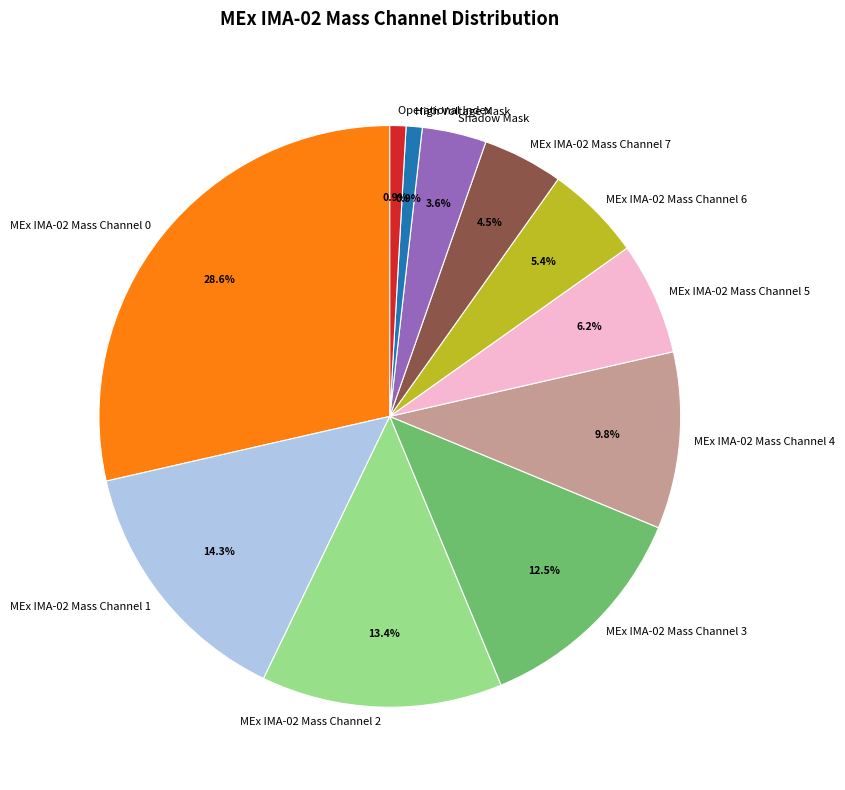

How many segments does this pie chart have?

11